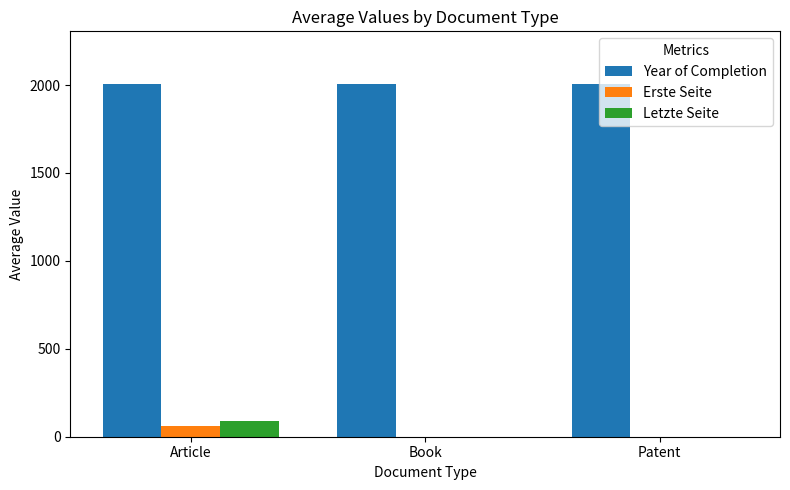

What is the total value across all series at Book?

2005.0